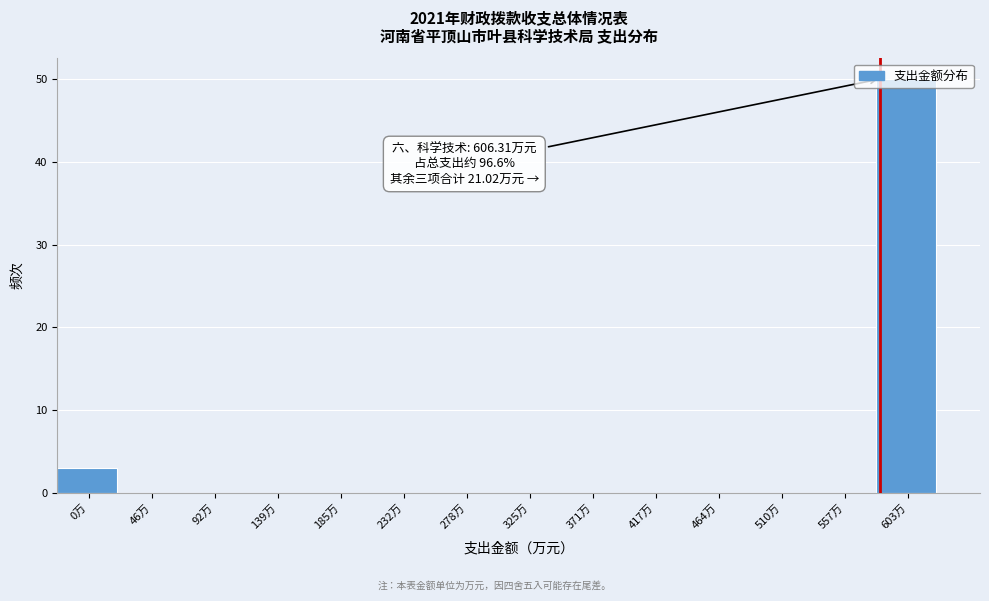

The chart shows a value of 3 at 0万. True or false?

True